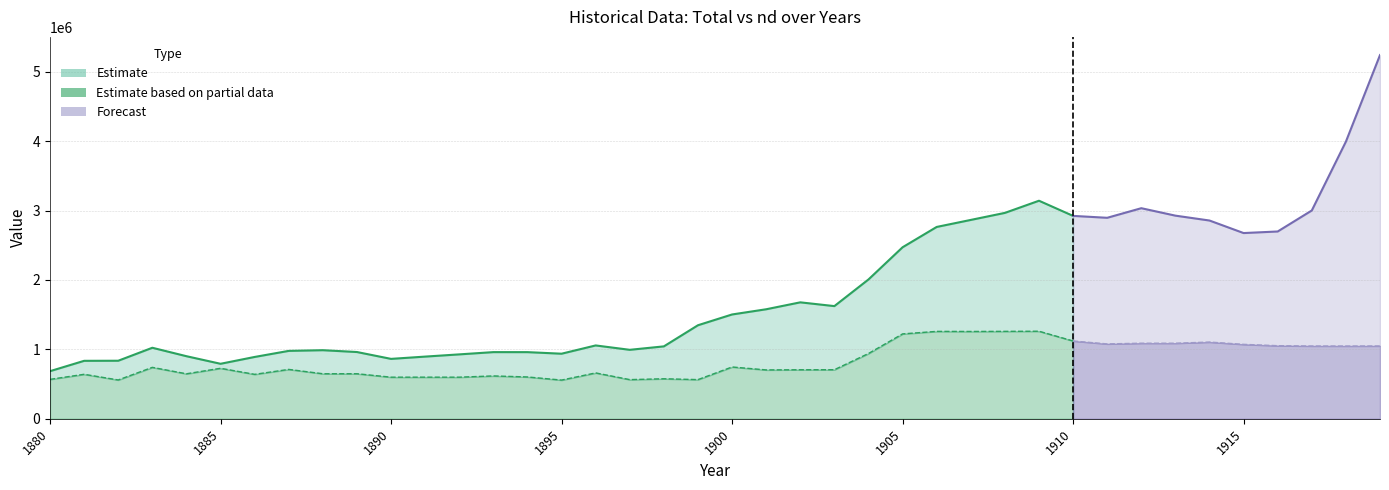

True or false: Total (v) and Forecast Upper cross at least once.

False